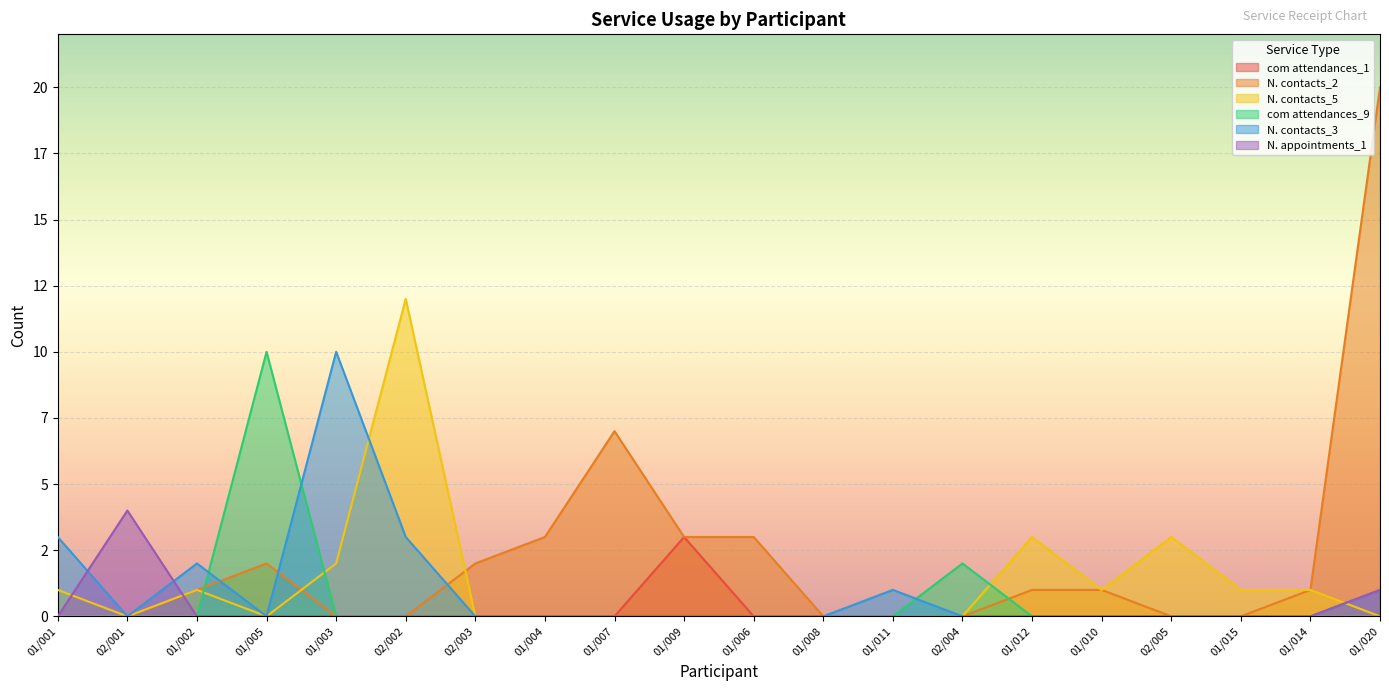

How many interior local peaks does the com attendances_1 series have?

1